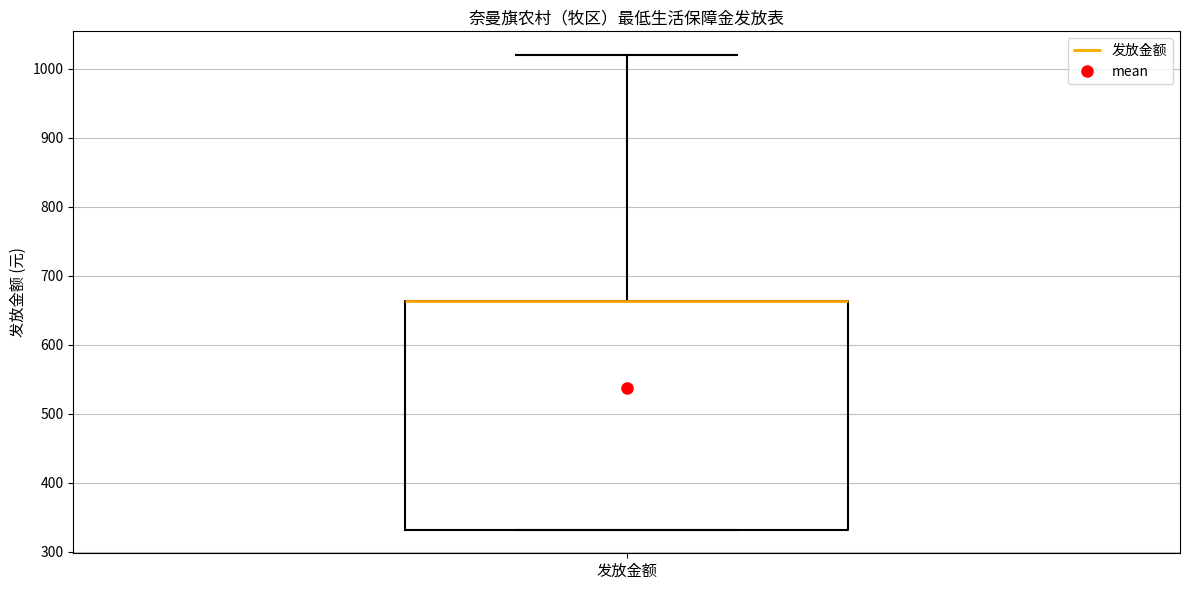

Transcribe this box plot: give where the median line is, the range the box spans, and where the two whiskers end, as read against the y-axis. The values are not printed on the chart, so give them approximately, as read against the axis.

median 660 (drawn on the box's upper edge), box 330 to 660, whiskers 330 to 1020